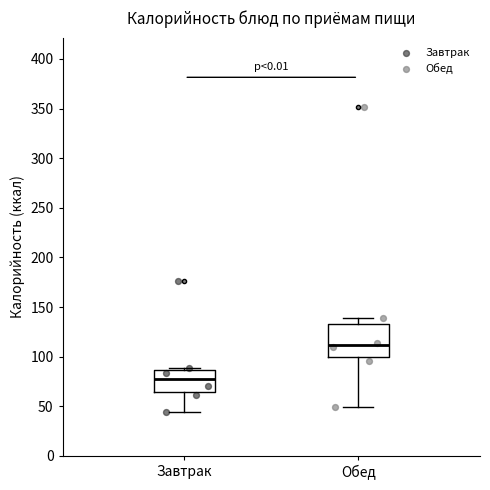

Where is the lower edge of the box for Обед on the y-axis? The values are not printed on the chart, so give them approximately, as read against the axis.

100